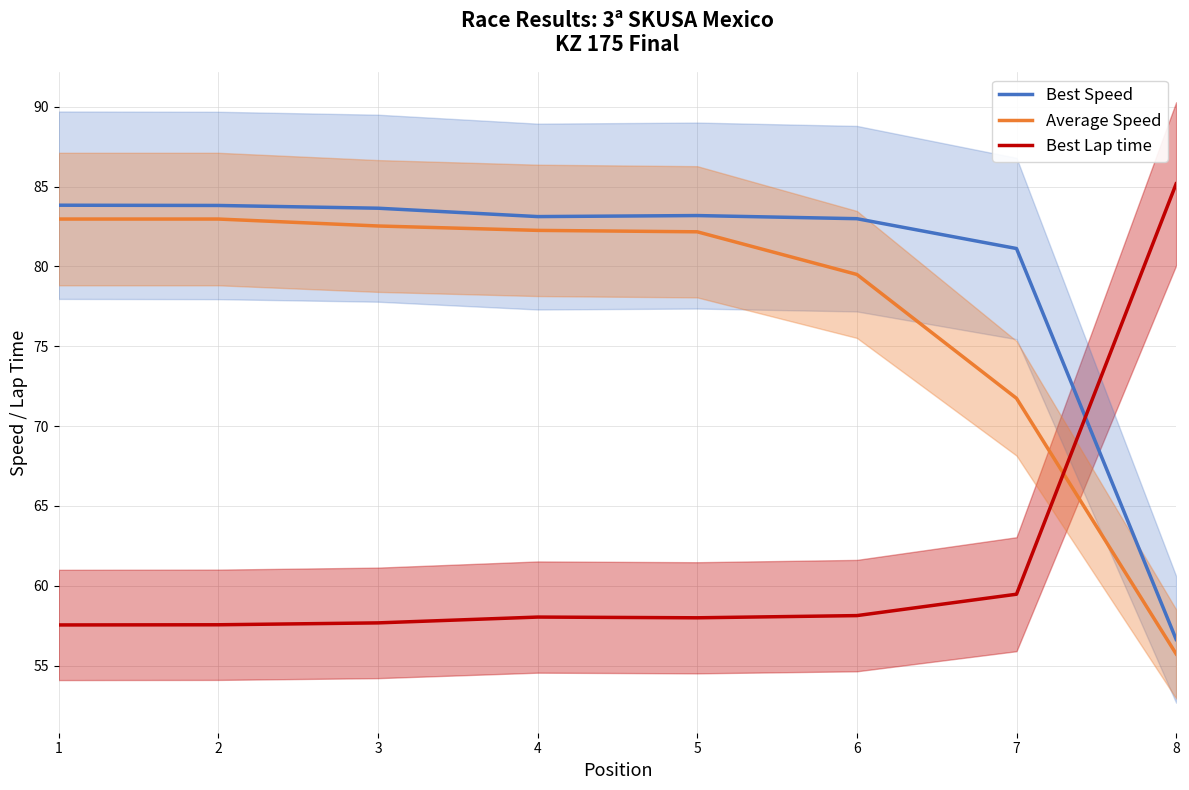

What is the difference between the second highest and minimum values in the Average Speed series?

27.2